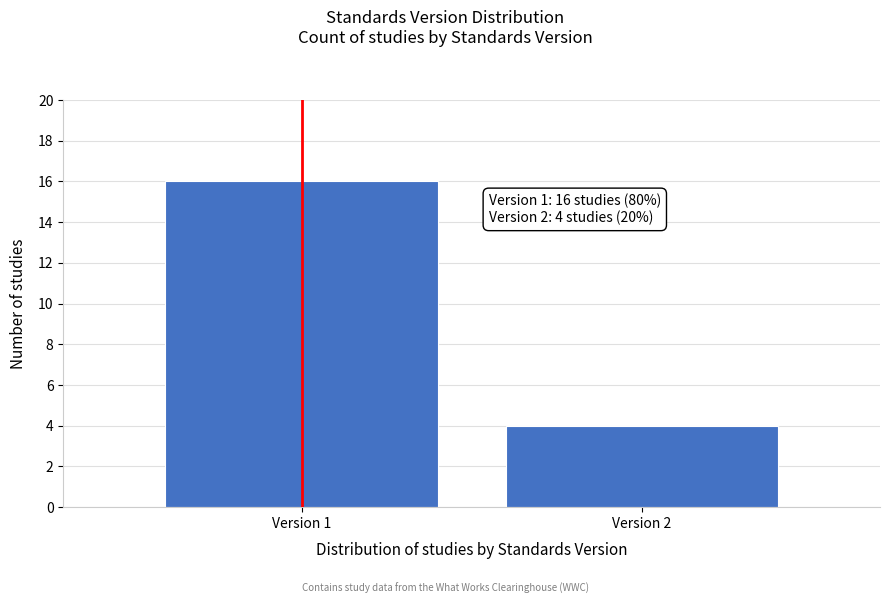

Reading left to right, list all the values displayed in this chart.

Version 1=16	Version 2=4